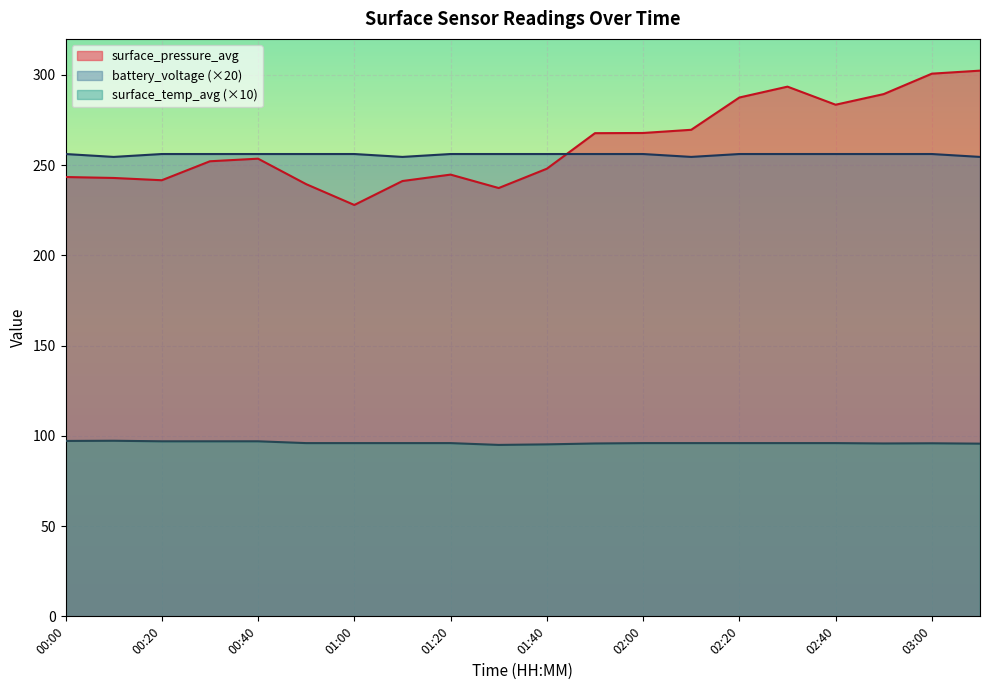

What is the label of the 13th point from the right?

01:10